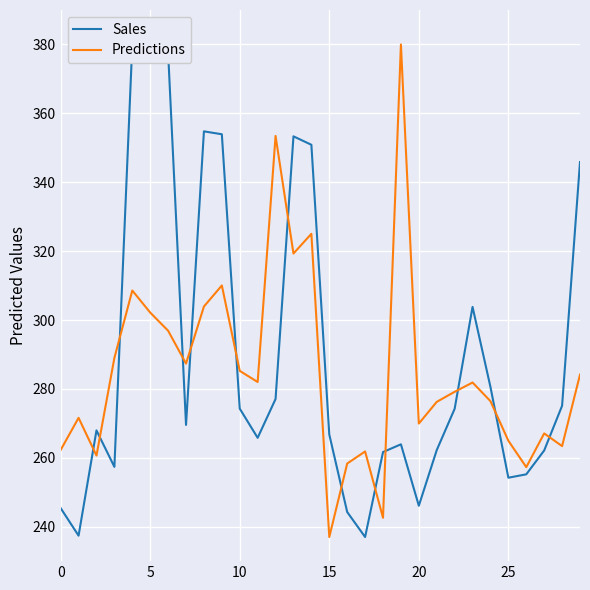

What is the label of the 28th point from the left?

27